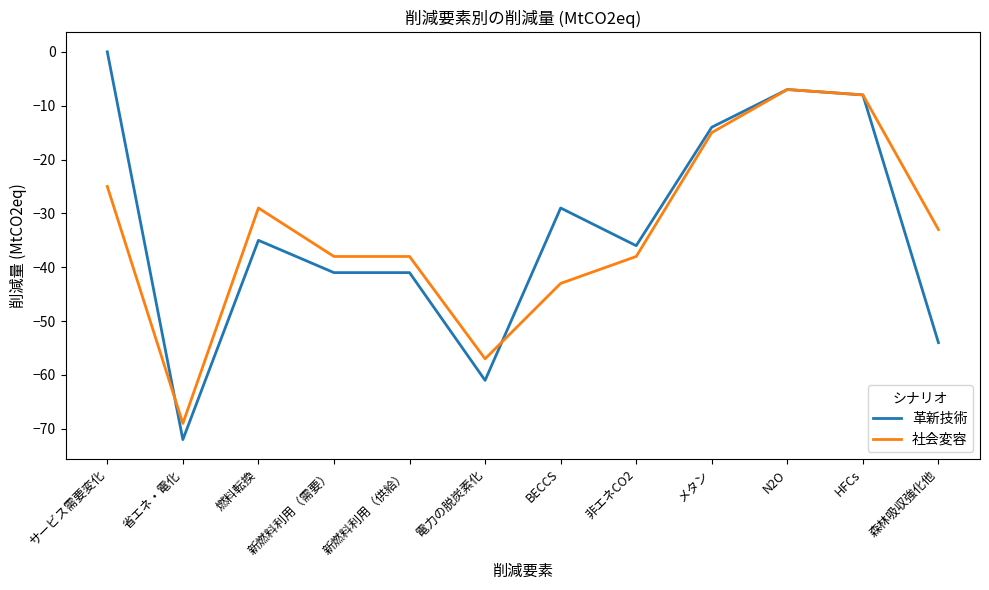

What are all the series names shown in the legend?

革新技術, 社会変容